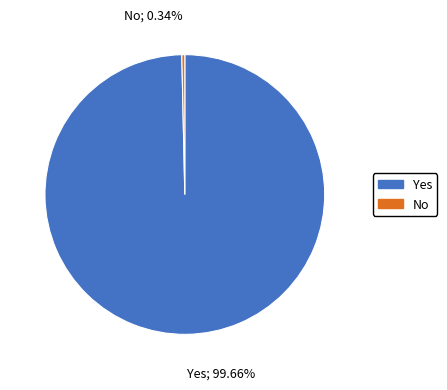

Is there any slice that represents more than half of the pie?

Yes